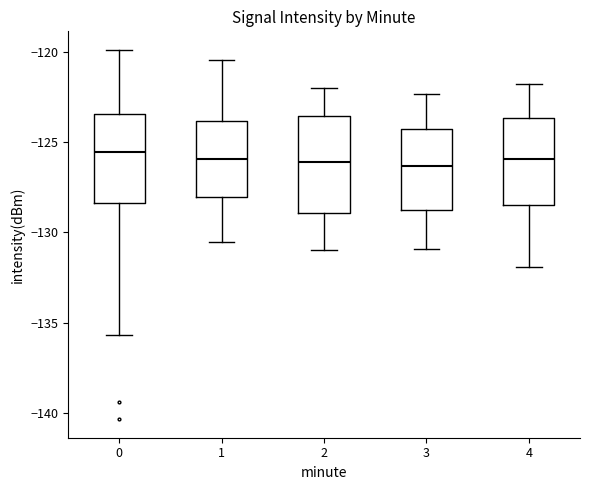

Reading left to right, read every box against the y-axis: the position of its median line, the range the box covers, and the ends of its whiskers. The values are not printed on the chart, so give them approximately, as read against the axis.

0: median -125.5, box -128.5 to -123.5, whiskers -135.5 to -120.0
1: median -126.0, box -128.0 to -124.0, whiskers -130.5 to -120.5
2: median -126.0, box -129.0 to -123.5, whiskers -131.0 to -122.0
3: median -126.5, box -129.0 to -124.5, whiskers -131.0 to -122.5
4: median -126.0, box -128.5 to -123.5, whiskers -132.0 to -122.0